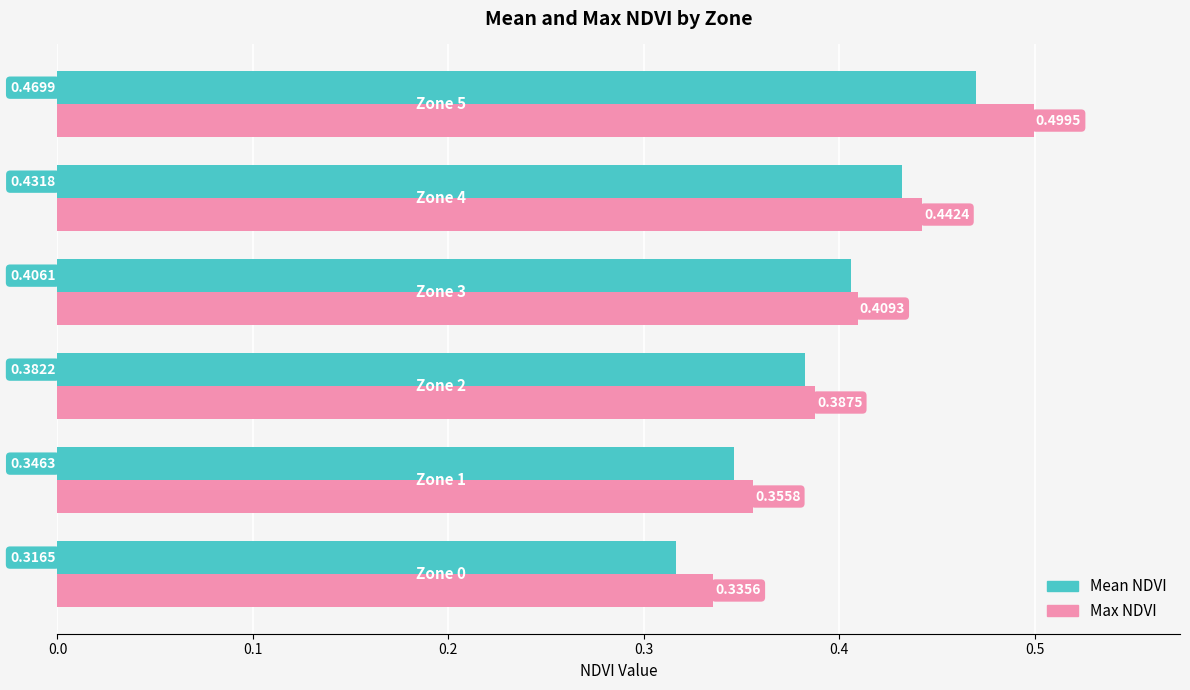

Rank the series by their average value, from highest to lowest.

Max NDVI, Mean NDVI